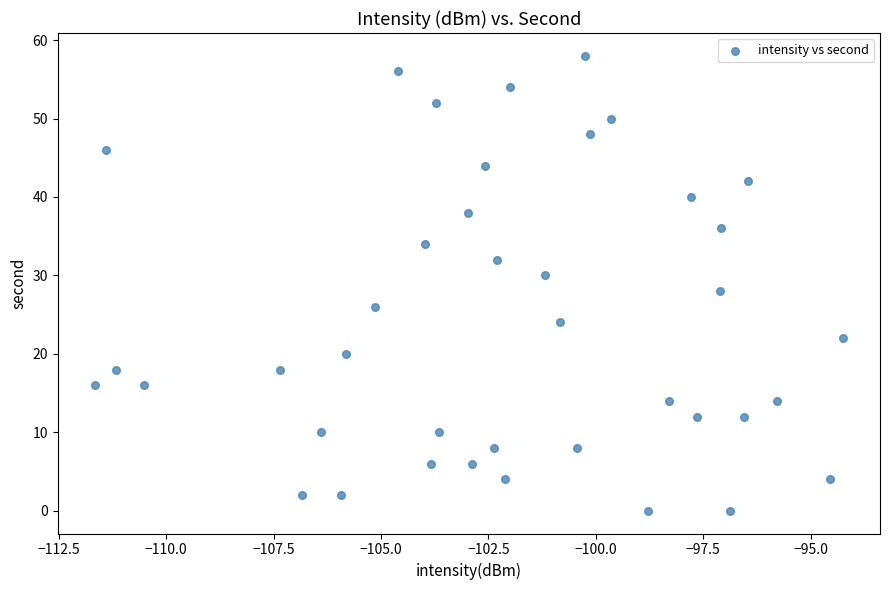

What is the range of Y values (max minus min)?

58